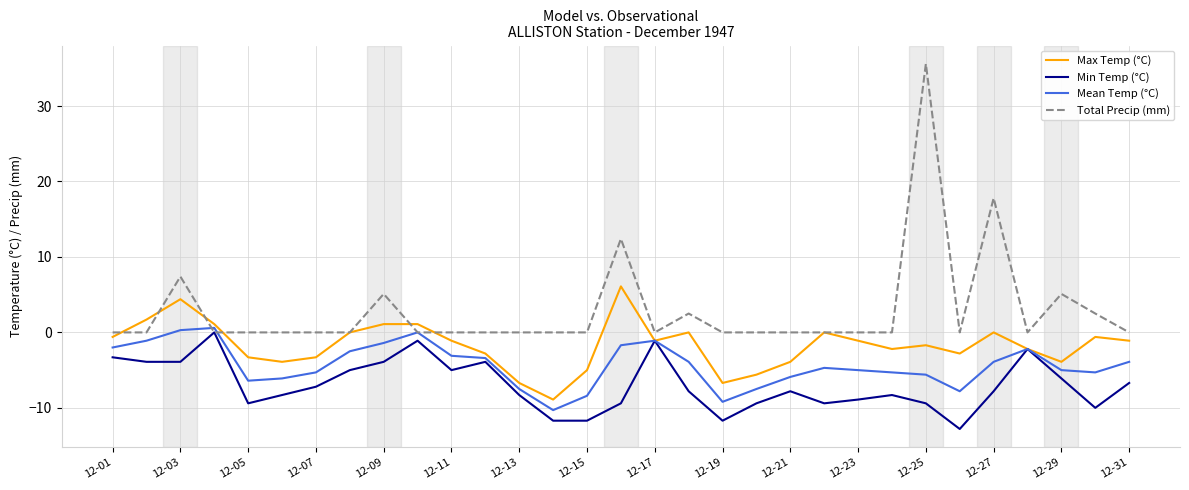

What is the minimum value for Max Temp (°C)?

-8.9